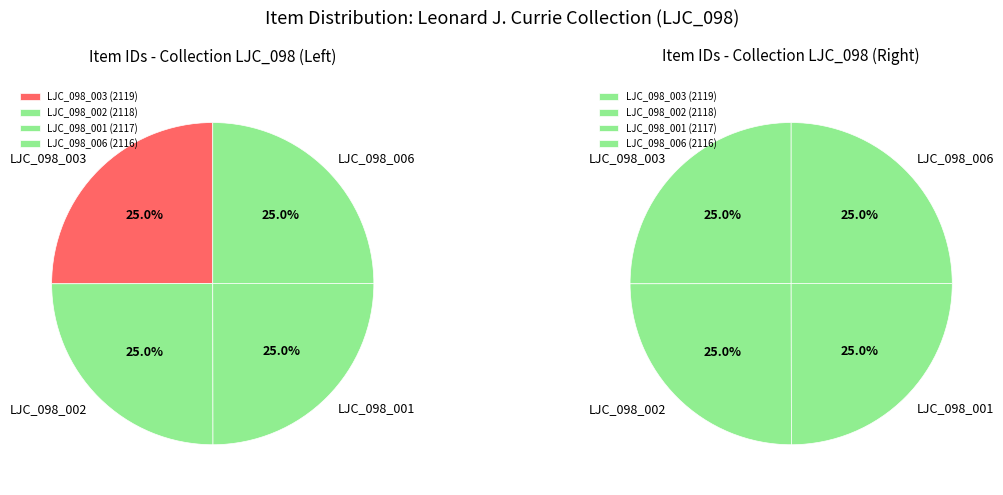

Which category has the smallest portion of the pie?

LJC_098_006